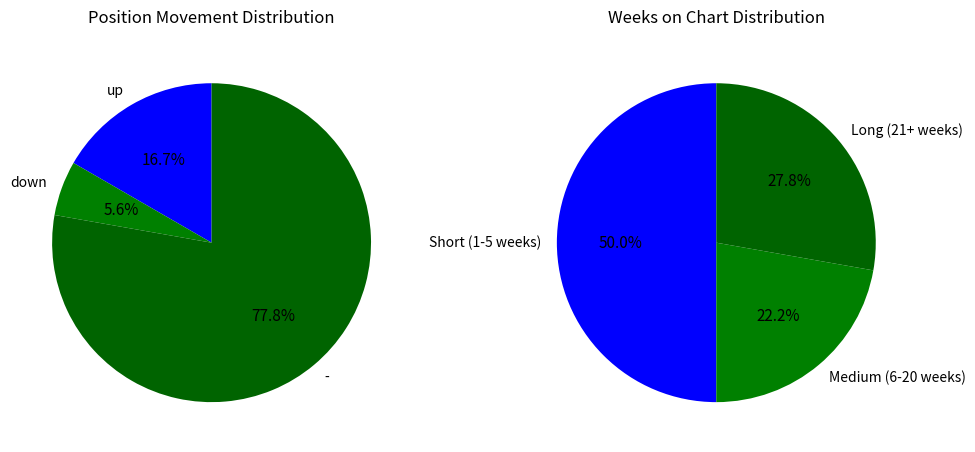

To the nearest percent, what percentage of the pie is down?

6%